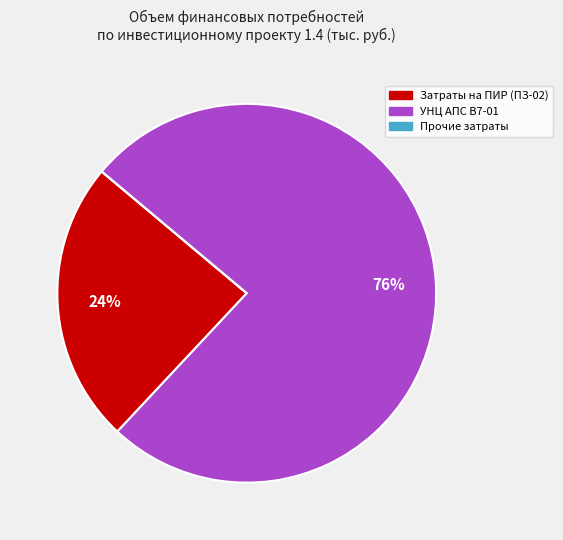

To the nearest percent, what is the average slice percentage?

33%